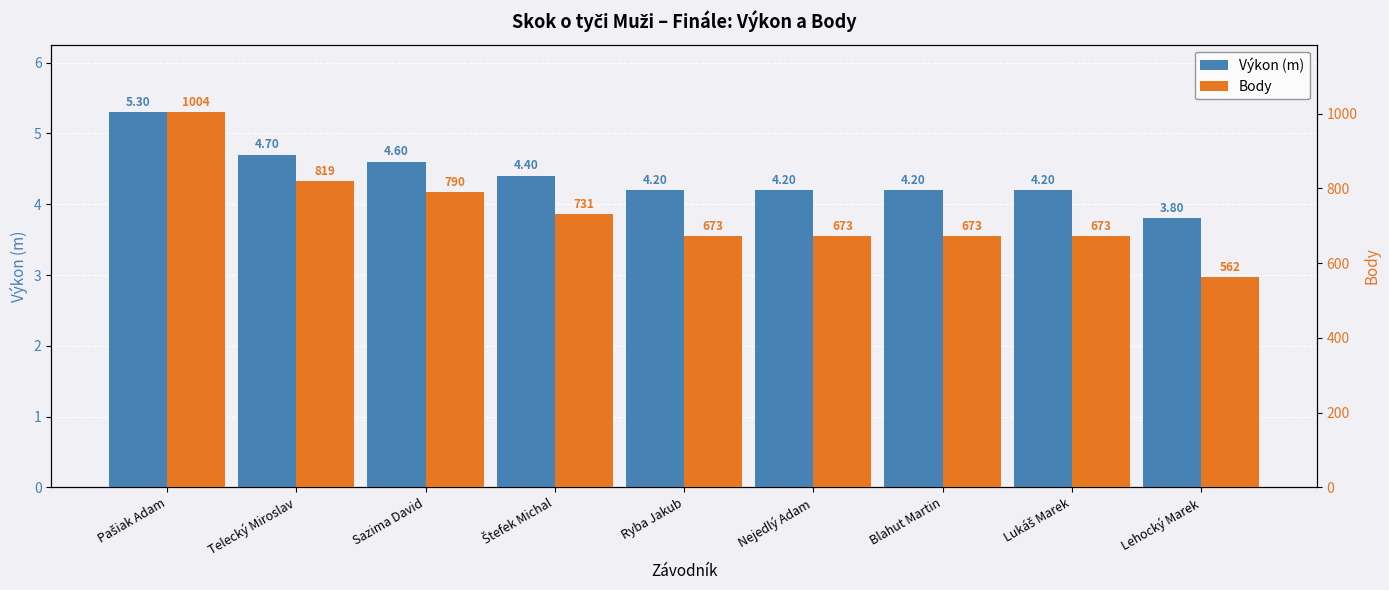

What is the smallest value displayed?

3.8